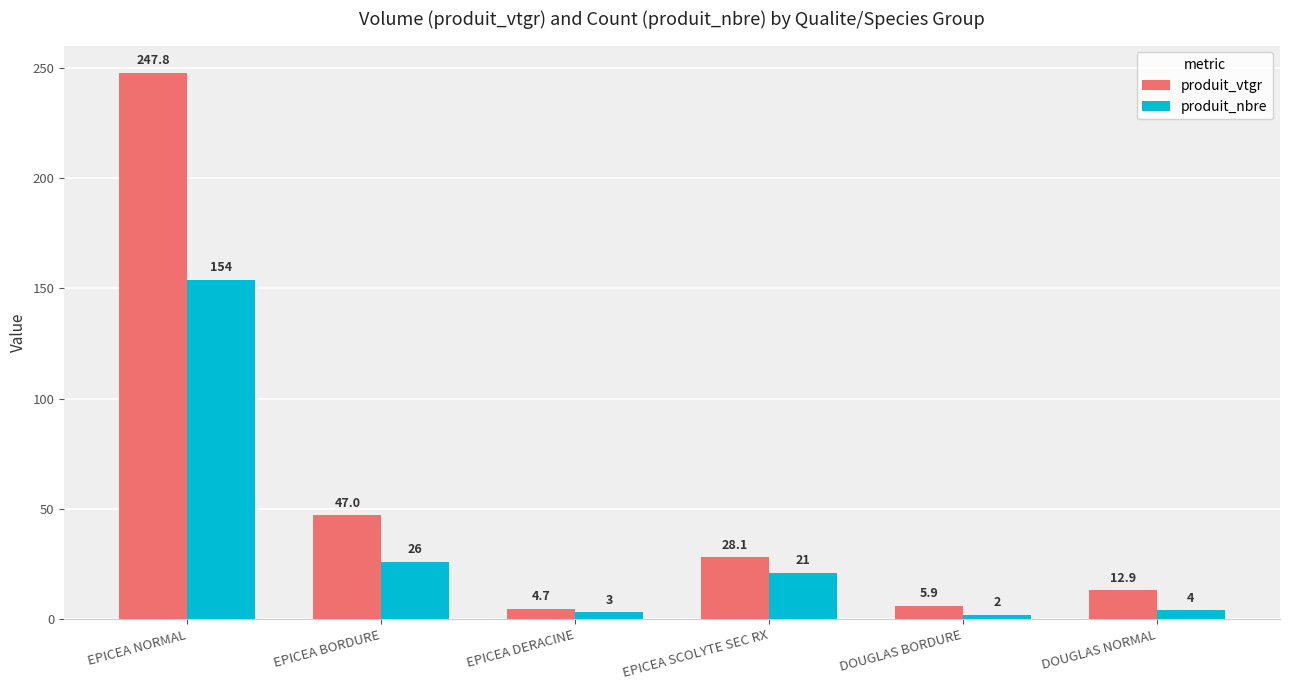

Reading left to right, transcribe all the data shown in this chart.

produit_vtgr: EPICEA NORMAL=247.8	EPICEA BORDURE=47.0	EPICEA DERACINE=4.7	EPICEA SCOLYTE SEC RX=28.1	DOUGLAS BORDURE=5.9	DOUGLAS NORMAL=12.9
produit_nbre: EPICEA NORMAL=154.0	EPICEA BORDURE=26.0	EPICEA DERACINE=3.0	EPICEA SCOLYTE SEC RX=21.0	DOUGLAS BORDURE=2.0	DOUGLAS NORMAL=4.0